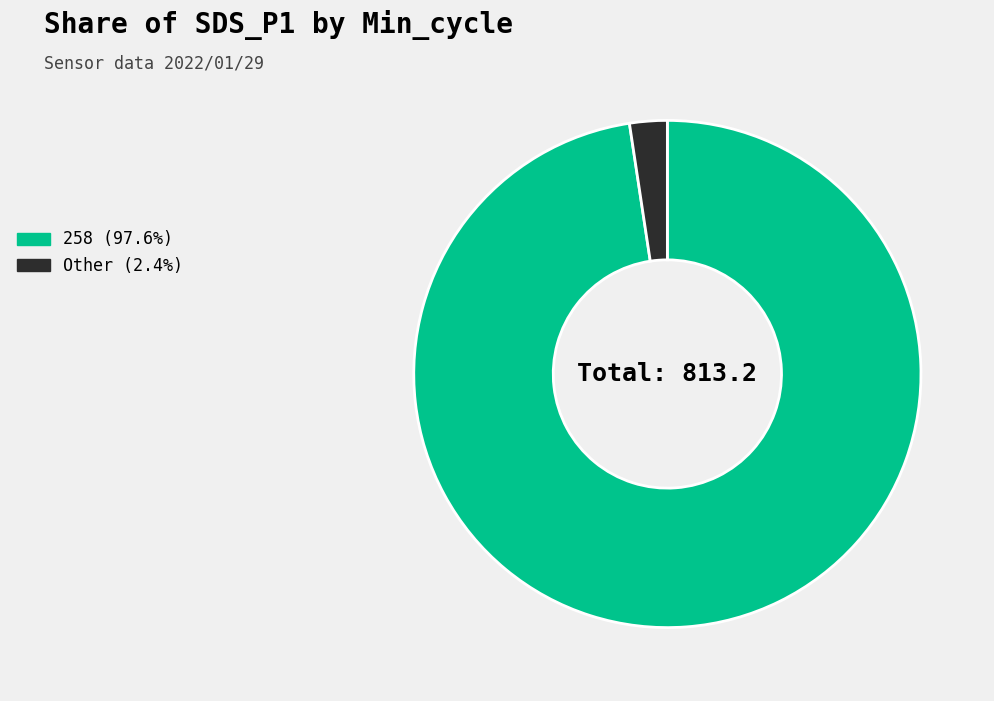

Do Other (2.4%) and 258 (97.6%) together represent more than half of the pie?

Yes